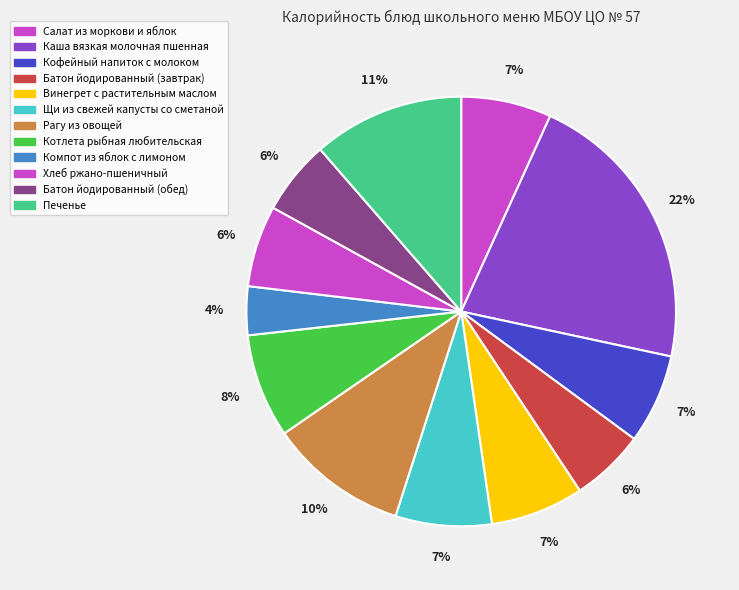

The Батон йодированный (завтрак) slice represents 1% of the pie. True or false?

False